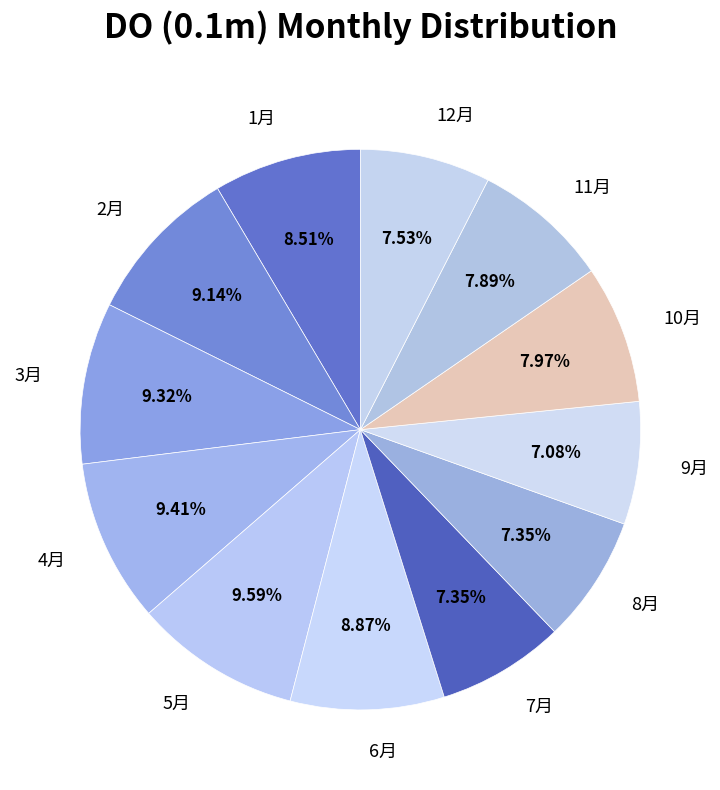

What is the total percentage of 4月 and 10月?

17.4%